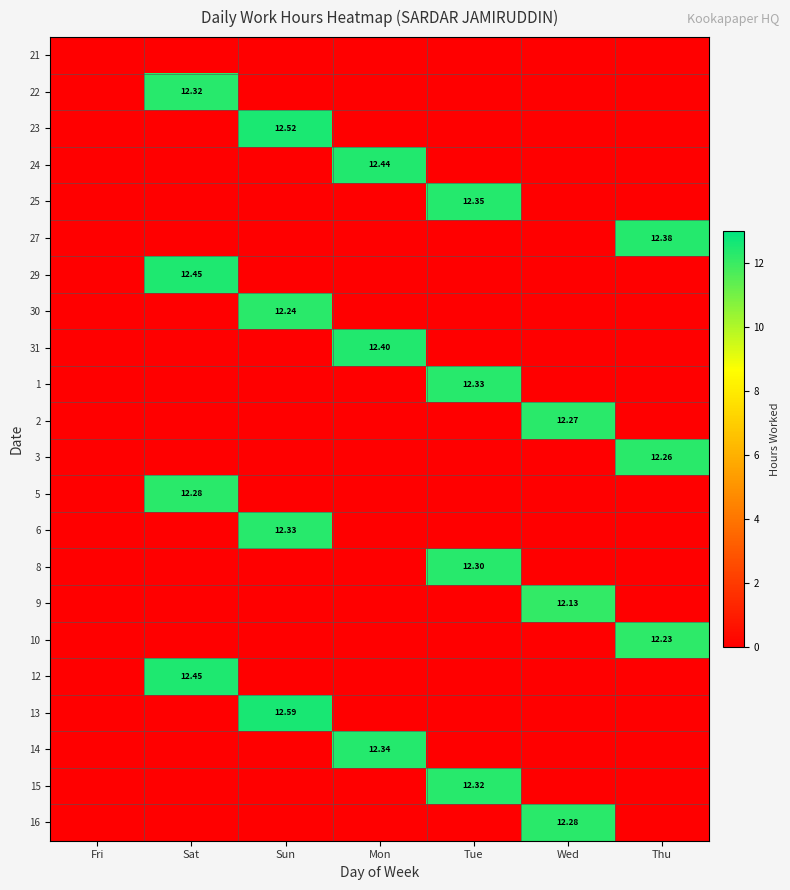

The 10 series shows -6.0 at Mon. True or false?

False